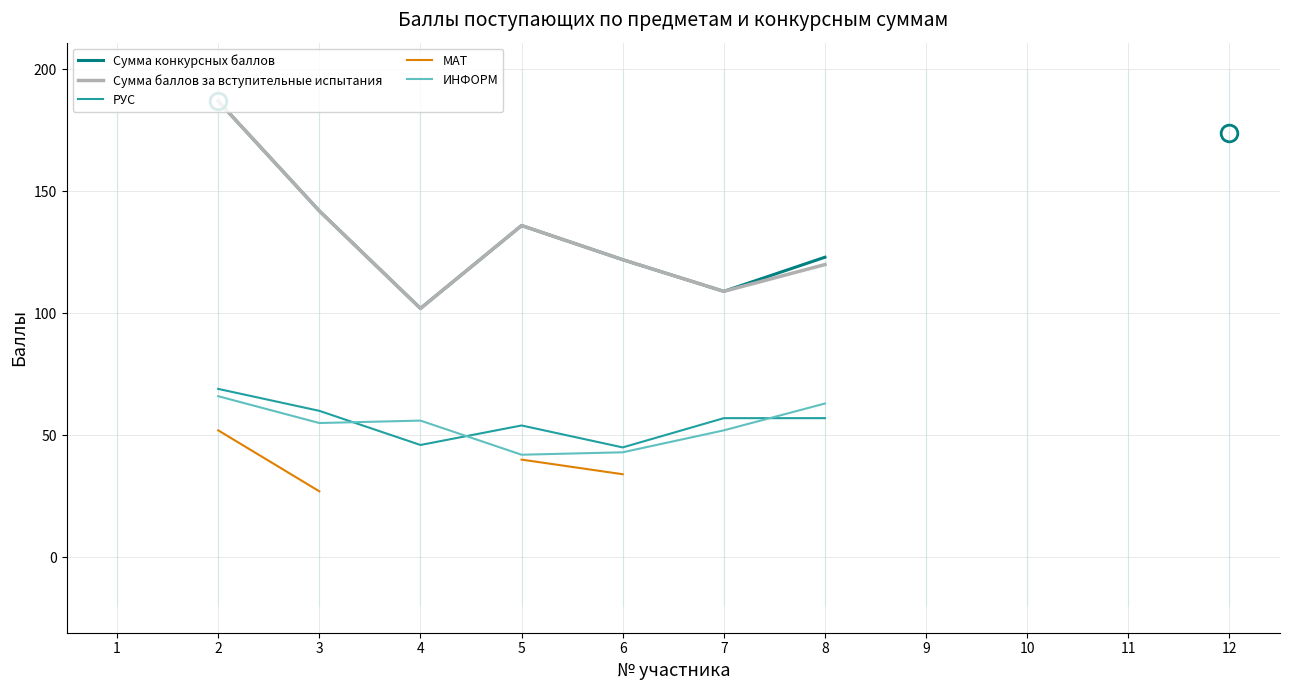

True or false: Сумма конкурсных баллов and РУС cross at least once.

False